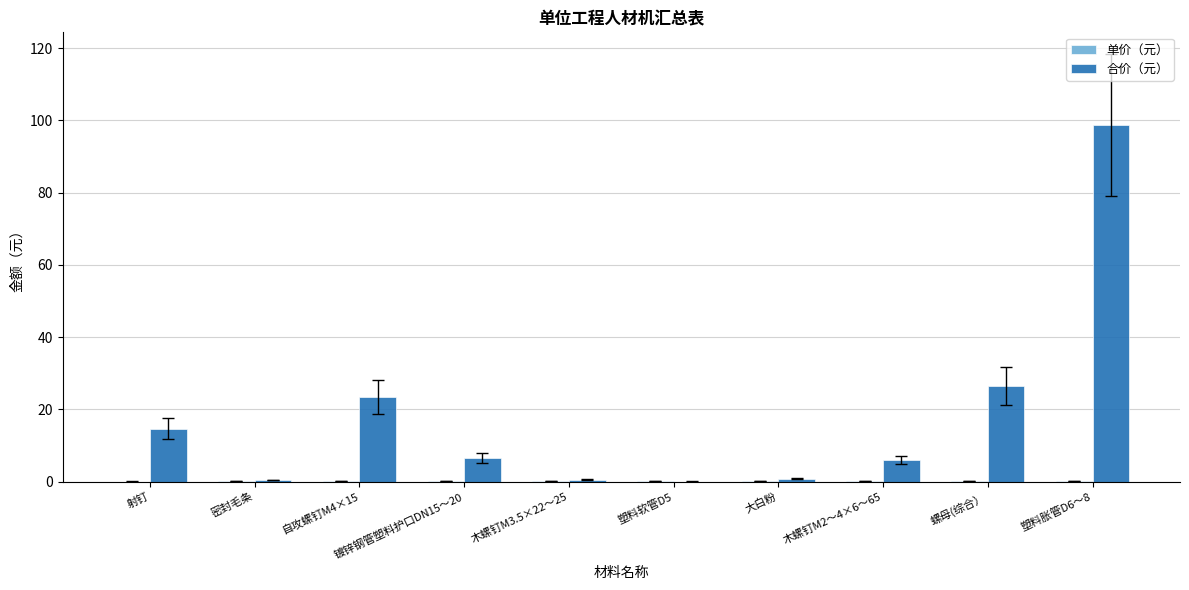

Between 自攻螺钉M4×15 and 塑料软管D5, which series saw the biggest shift?

合价（元）